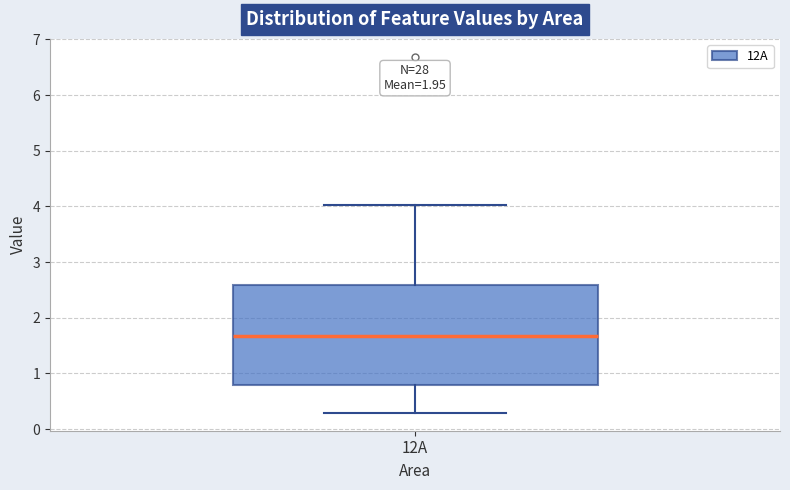

Read this box plot against the y-axis: the position of the median line, the range covered by the box, and the ends of both whiskers. The values are not printed on the chart, so give them approximately, as read against the axis.

median 1.7, box 0.8 to 2.6, whiskers 0.3 to 4.0